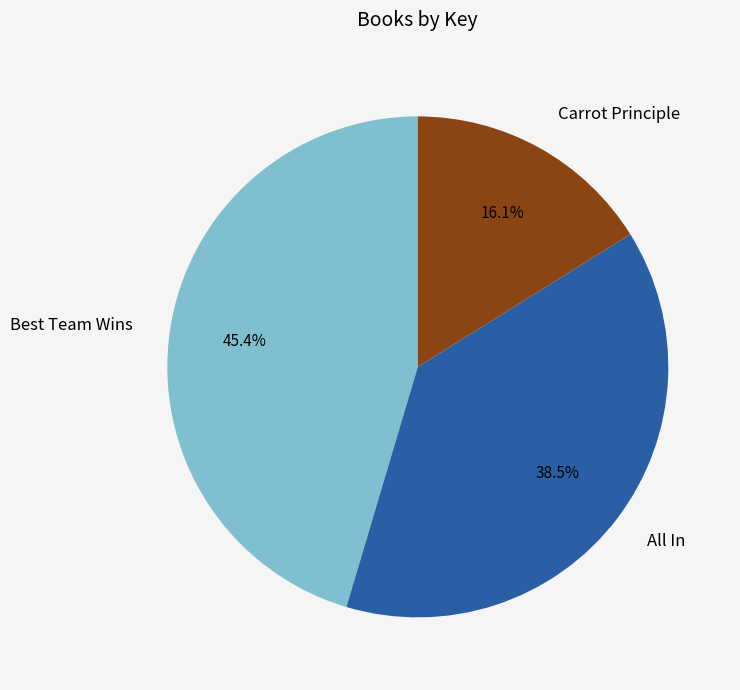

Combined, what portion of the pie is All In and Best Team Wins?

83.9%